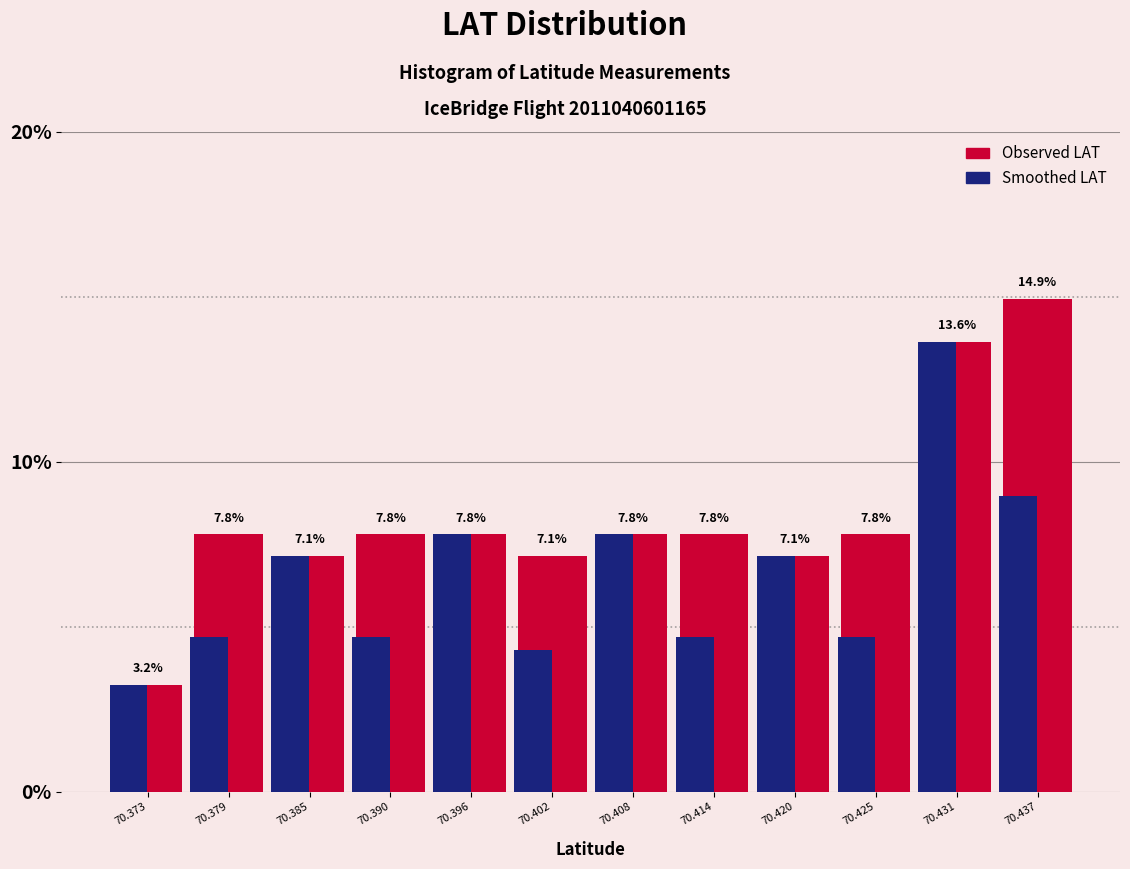

What value does the Observed LAT series have at 70.379?

7.8